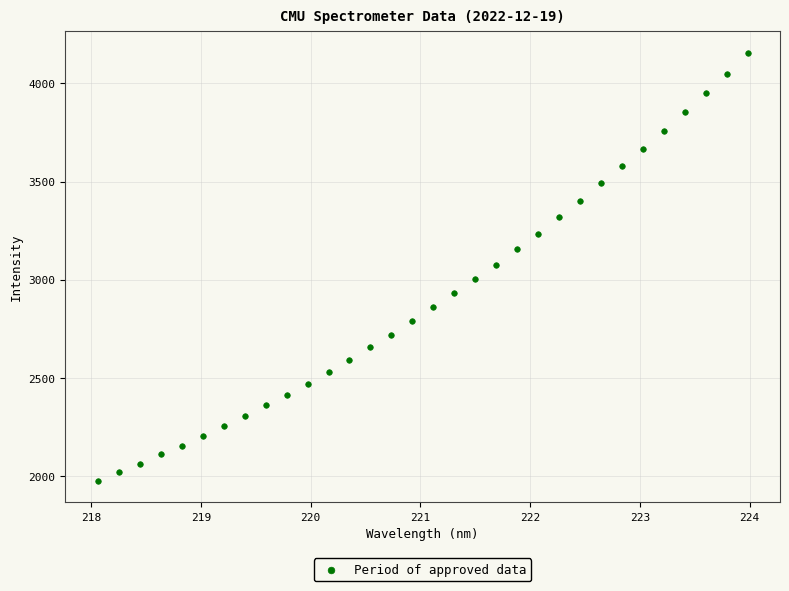

What is the range of Y values (max minus min)?

2180.0